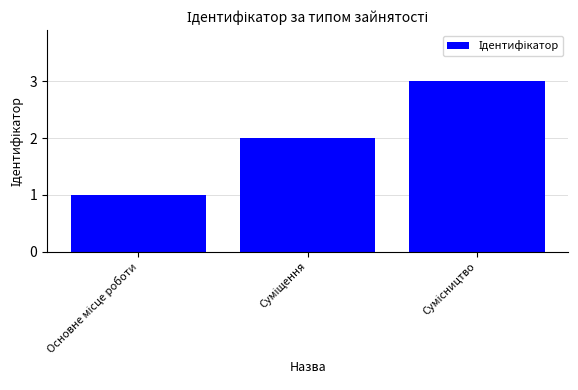

What is the value of the 1st bar from the left?

1